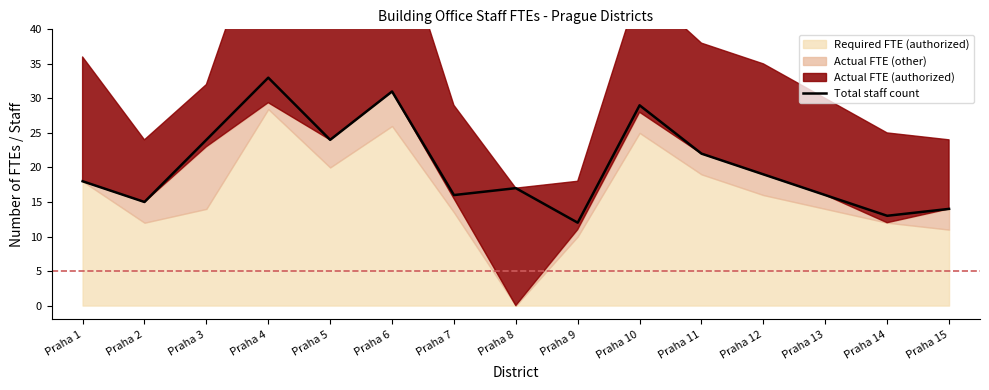

What is the average value?

20